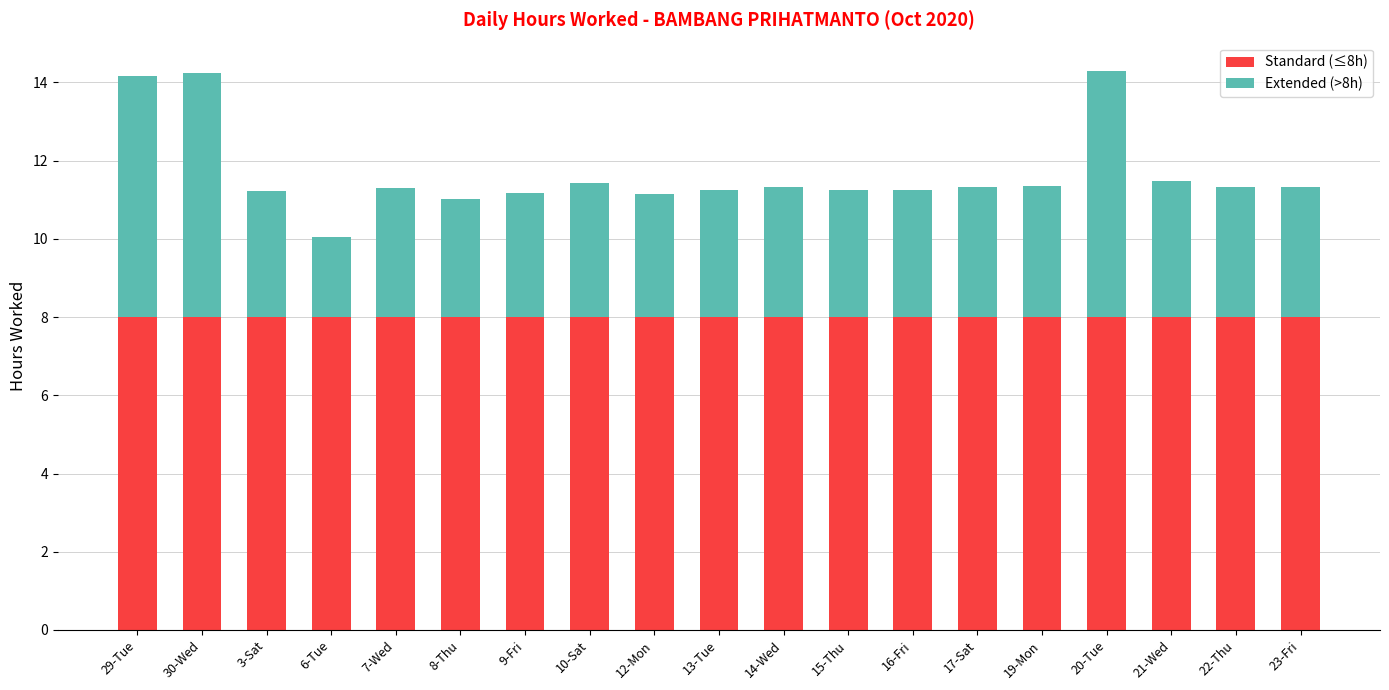

What is the total value across all series at 29-Tue?

14.2